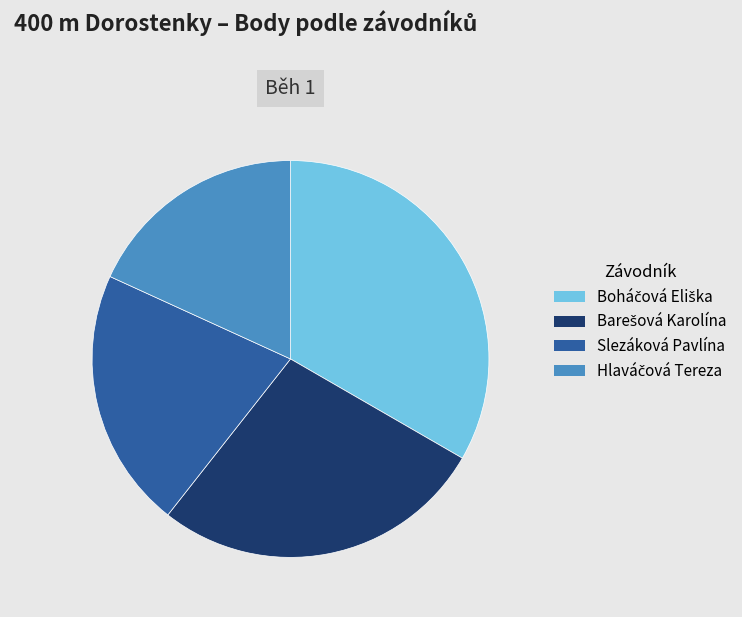

True or false: Slezáková Pavlína accounts for 8% of the total.

False